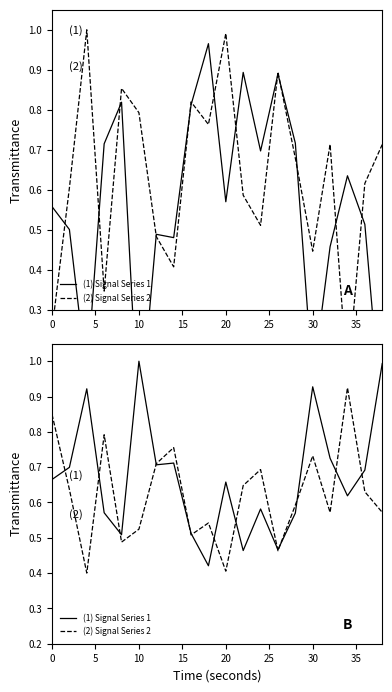

Does the chart have visible grid lines?

No